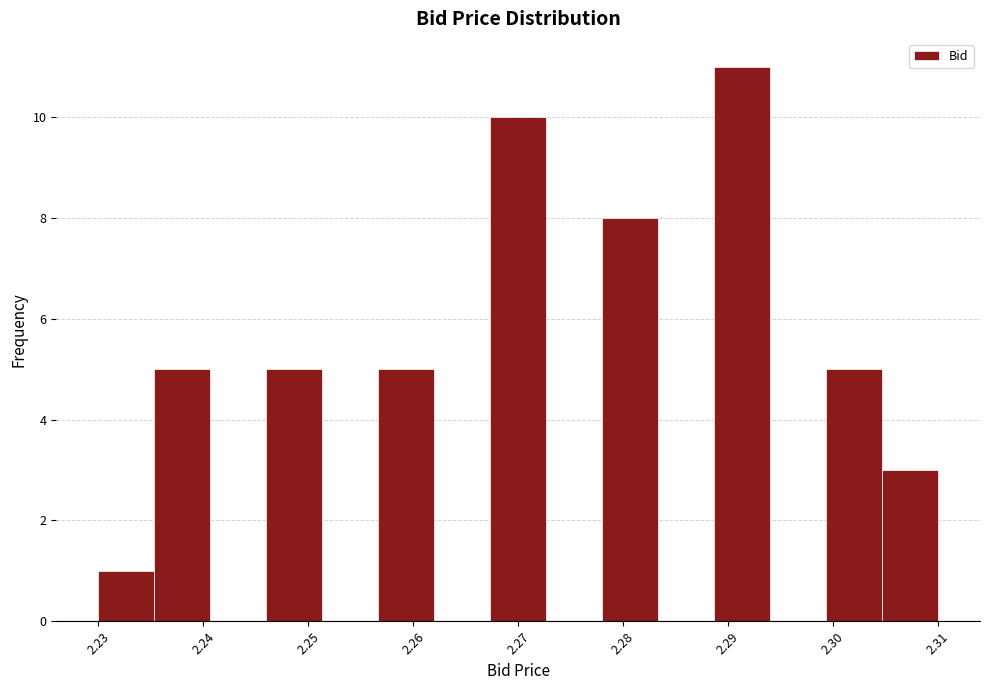

What is the height of the bar covering 2.305 to 2.310 on the x-axis? Neither the bar edges nor the heights are printed on the chart, so give them approximately, as read against the axes.

3